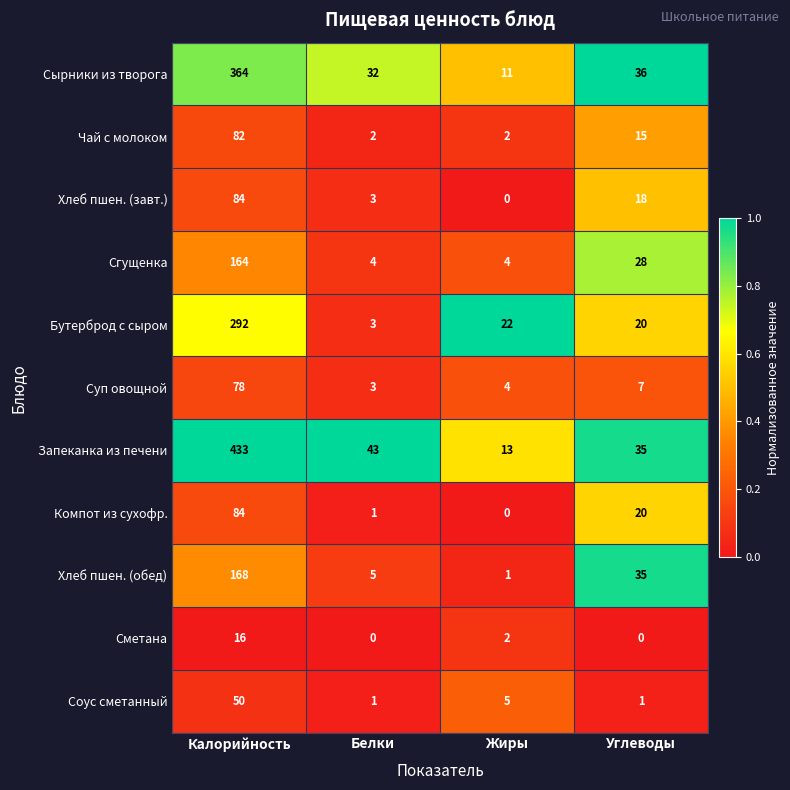

What is the difference between the Сырники из творога values at Углеводы and Калорийность?

328